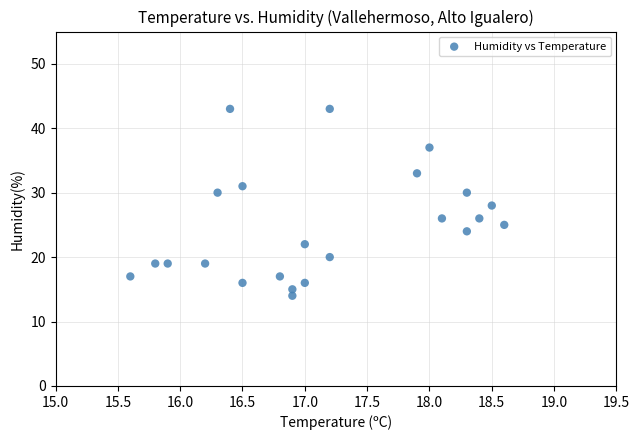

What is the range of Y values (max minus min)?

29